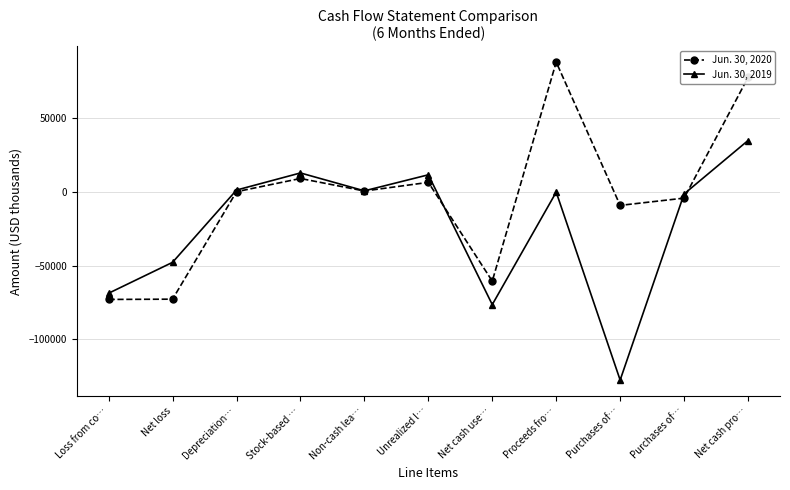

What is the sum of the Jun. 30, 2020 values at Net loss and Purchases of…?

-81655